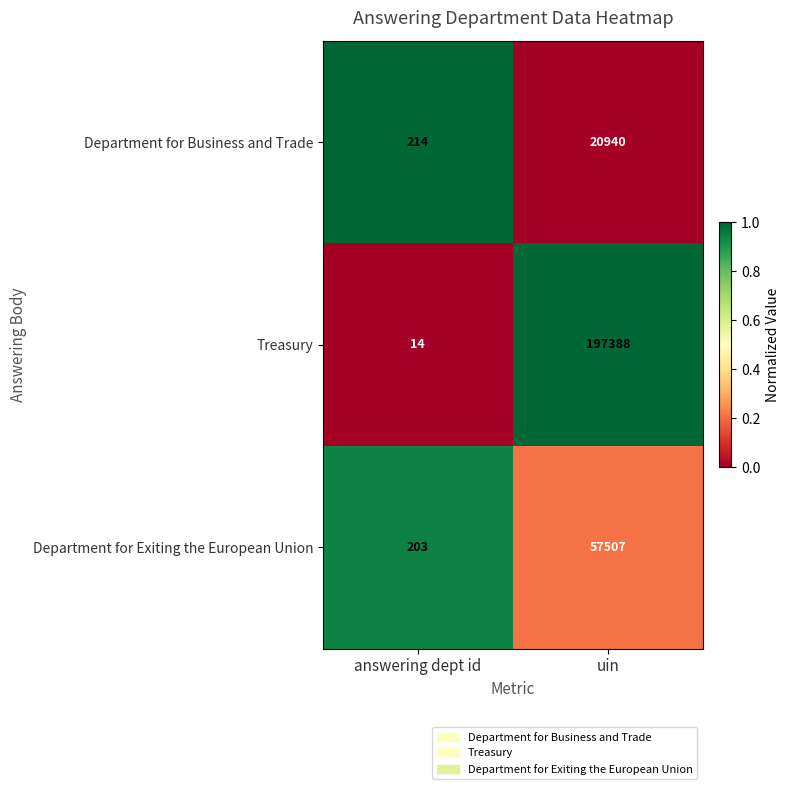

What is the spread (max minus min) of values at answering dept id?

200